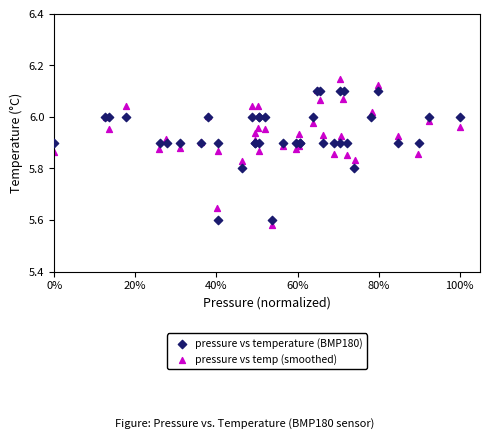

Which series contains the highest Y value?

pressure vs temp (smoothed)